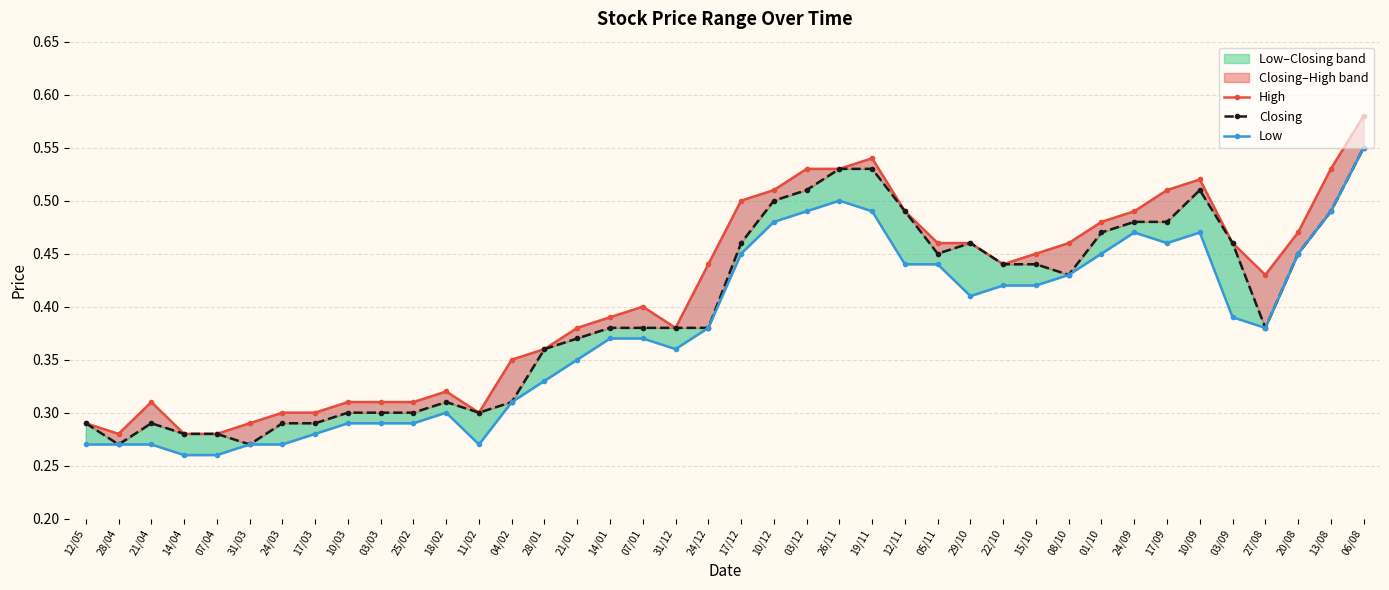

Rank the series at 19/11 from lowest to highest value.

Low, Closing, High